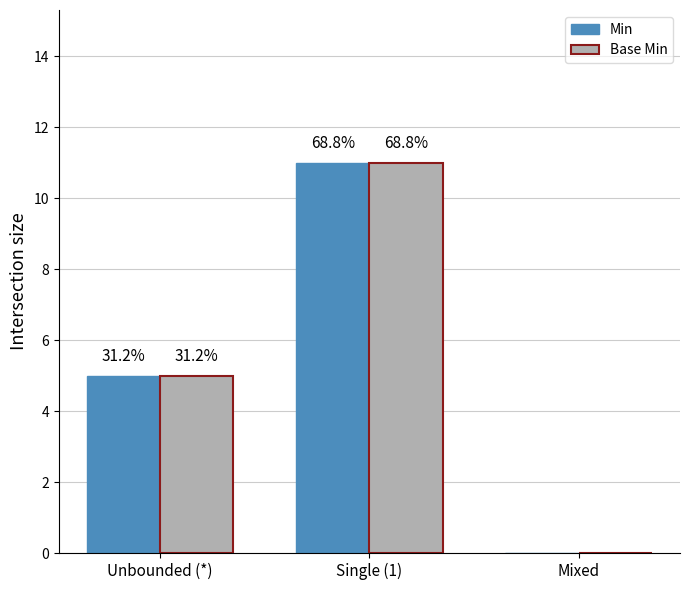

Reading right to left, list all the values displayed in this chart.

Min: Mixed=0	Single (1)=11	Unbounded (*)=5
Base Min: Mixed=0	Single (1)=11	Unbounded (*)=5